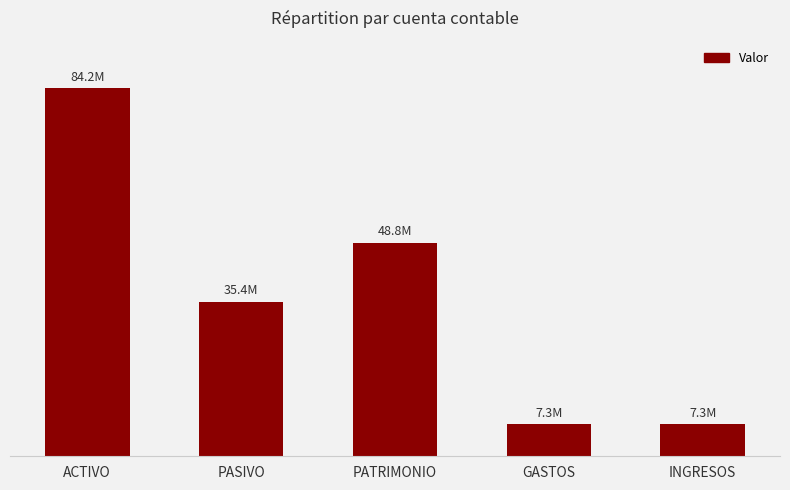

What is the sum of the values at GASTOS and PATRIMONIO?

56171187.1